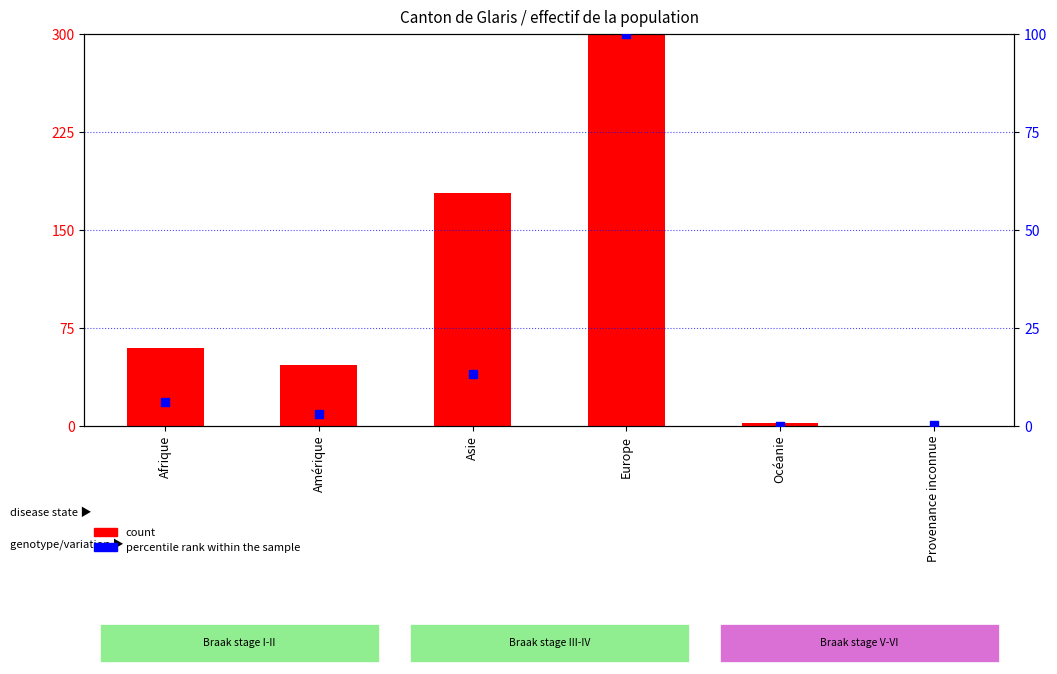

Which series has the widest spread of Y values?

count